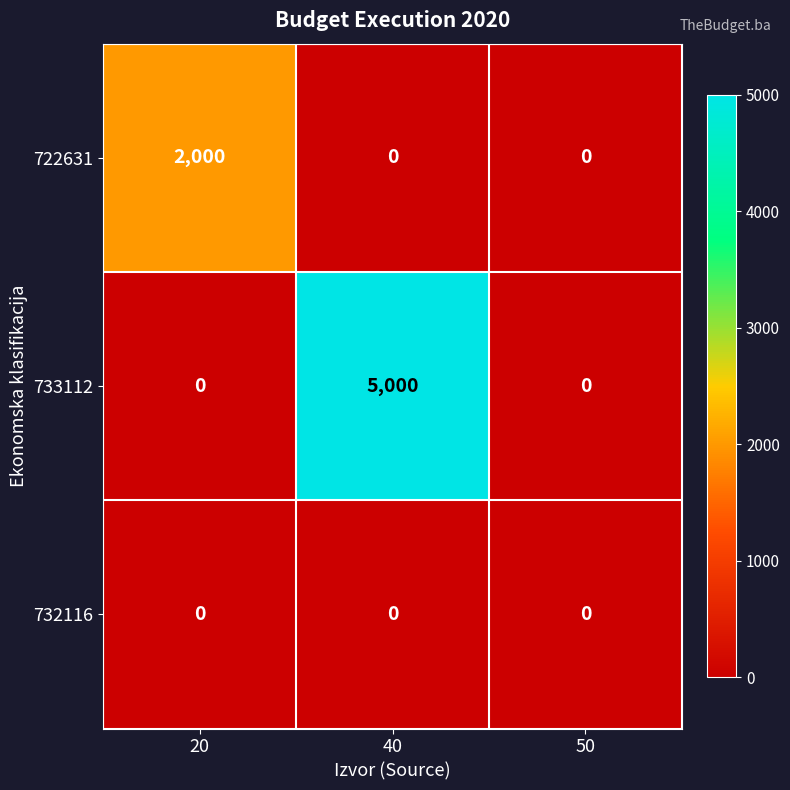

Read the 722631 value at 20.

2000